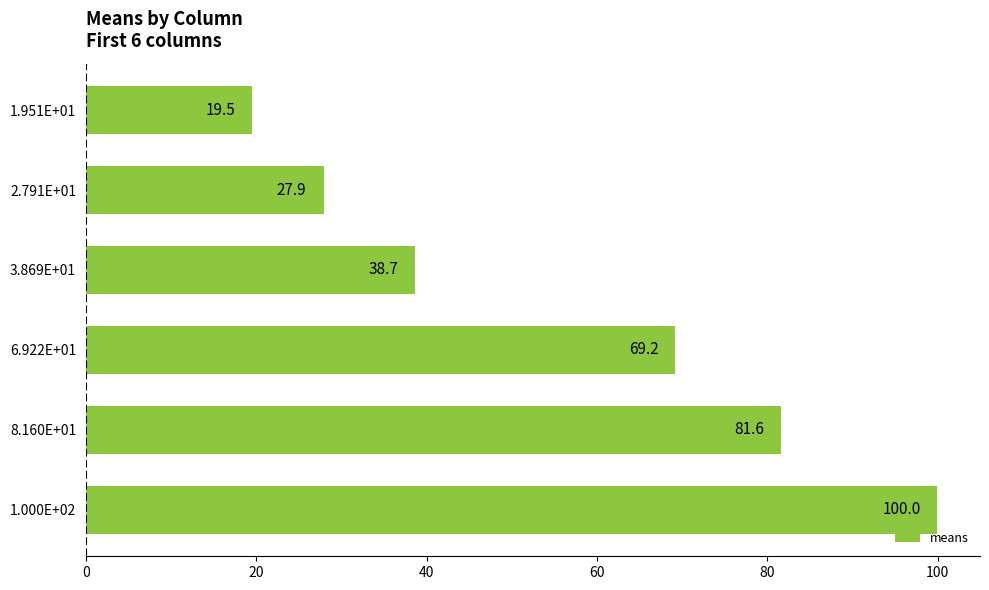

What value does the data have at 3.869E+01?

38.7